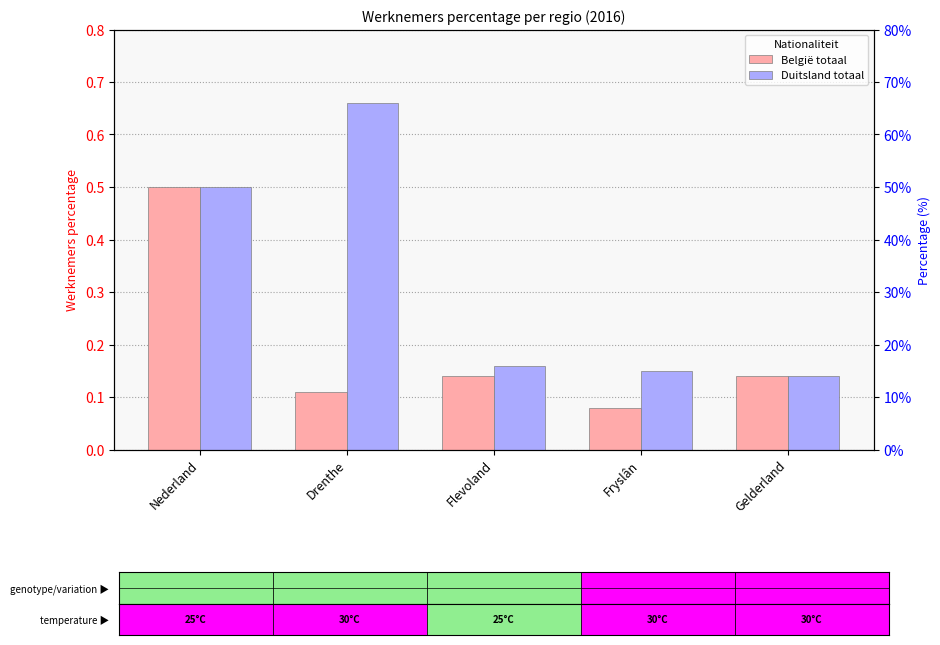

What position from the left is Gelderland?

5